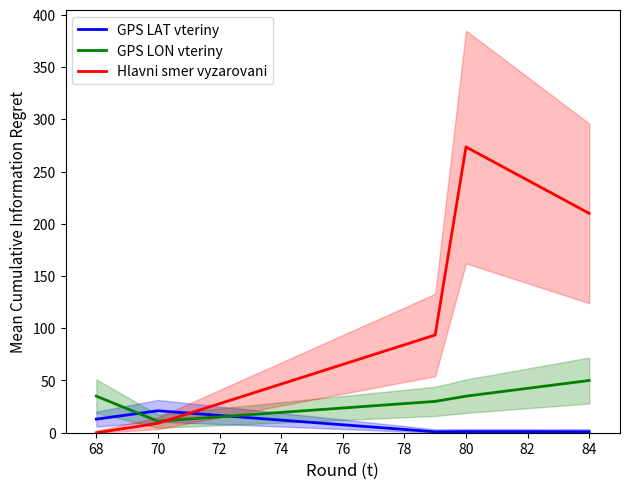

At how many categories does at least one series exceed 35?

4